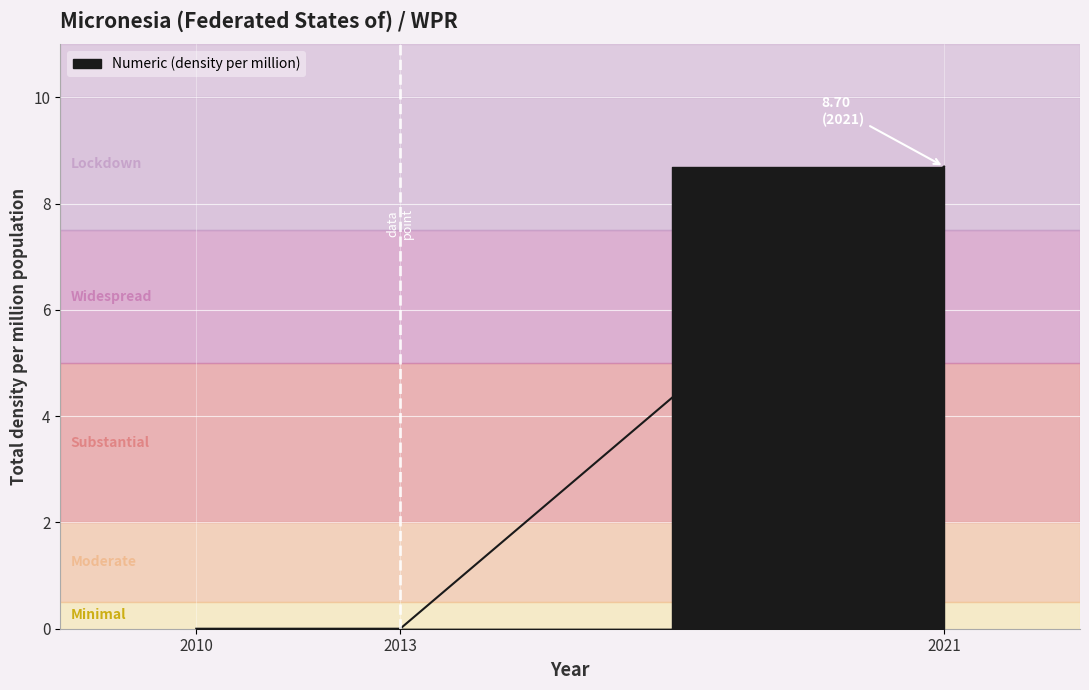

List the labels in order of value, largest first.

2021, 2010, 2013